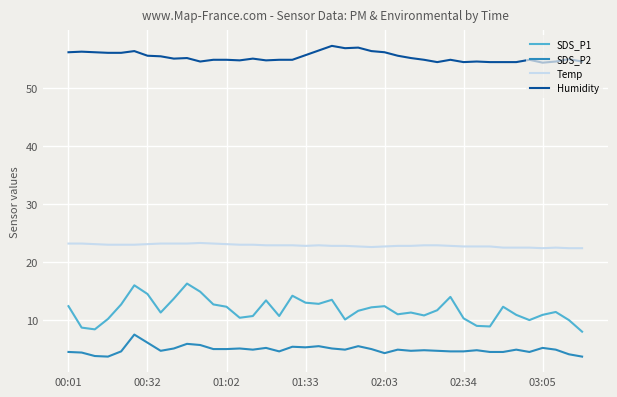

True or false: SDS_P2 and Humidity cross at least once.

False